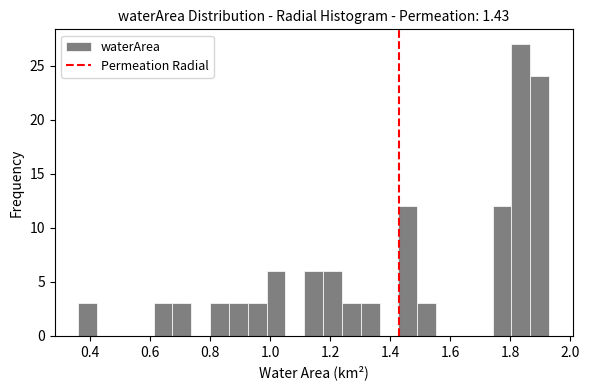

Around what value on the x-axis is the tallest bar? Give the approximate position of its centre, as read against the axis.

1.84